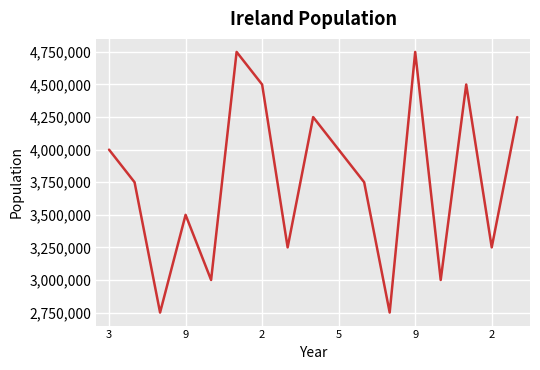

What is the smallest value displayed?

2750000